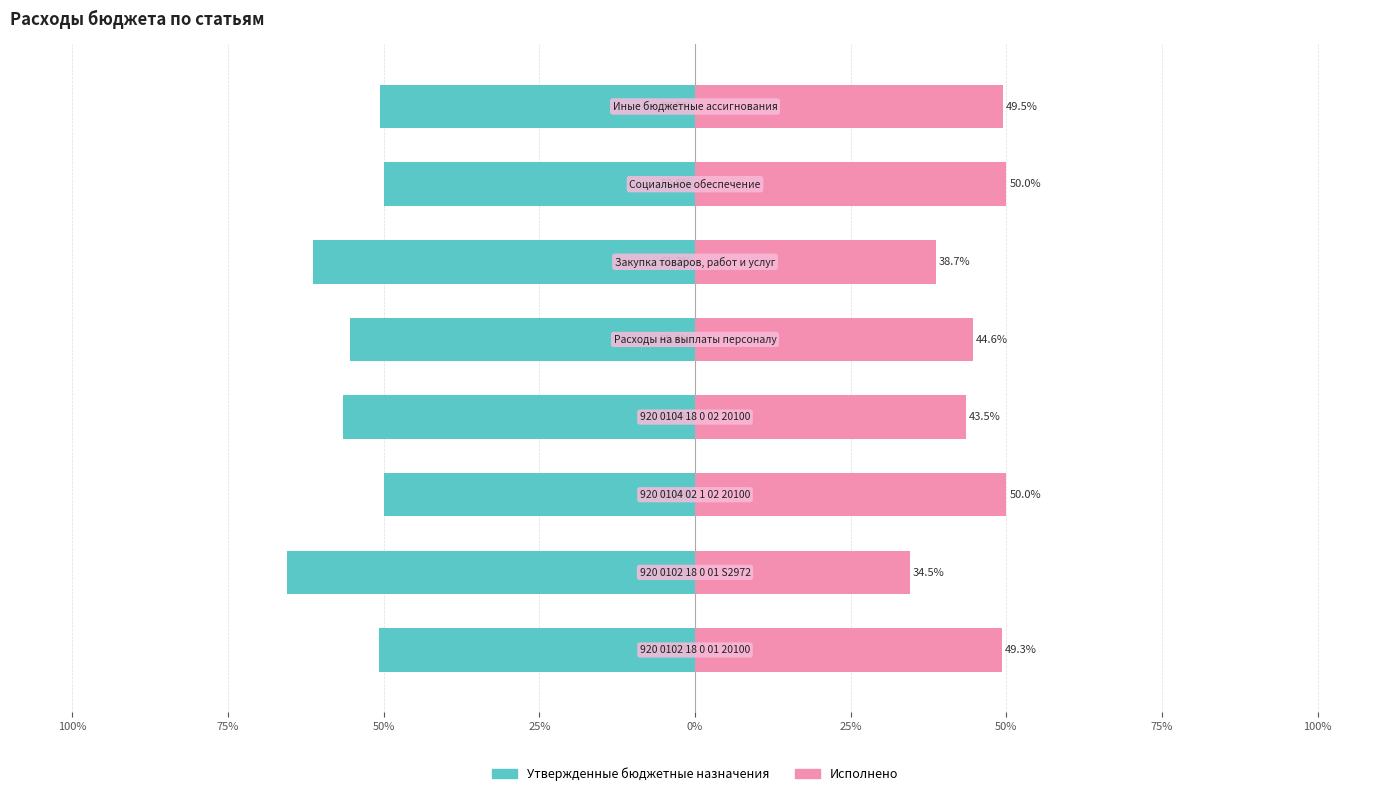

Is it true that Исполнено equals 38.7 at 0%?

True